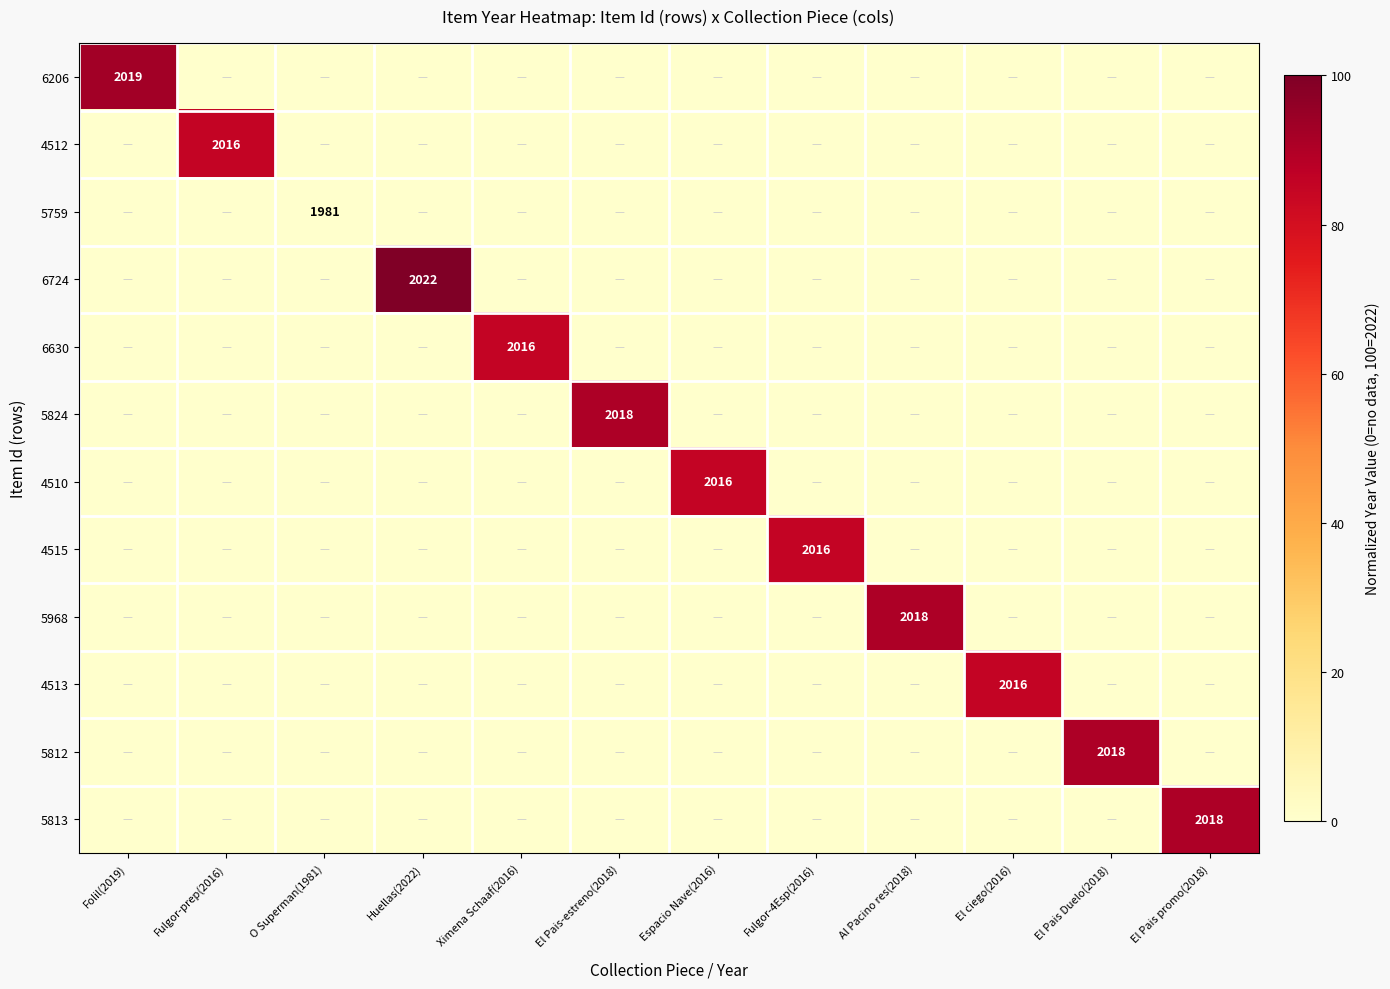

Is it true that 5813 equals 3084 at El Pais promo(2018)?

False